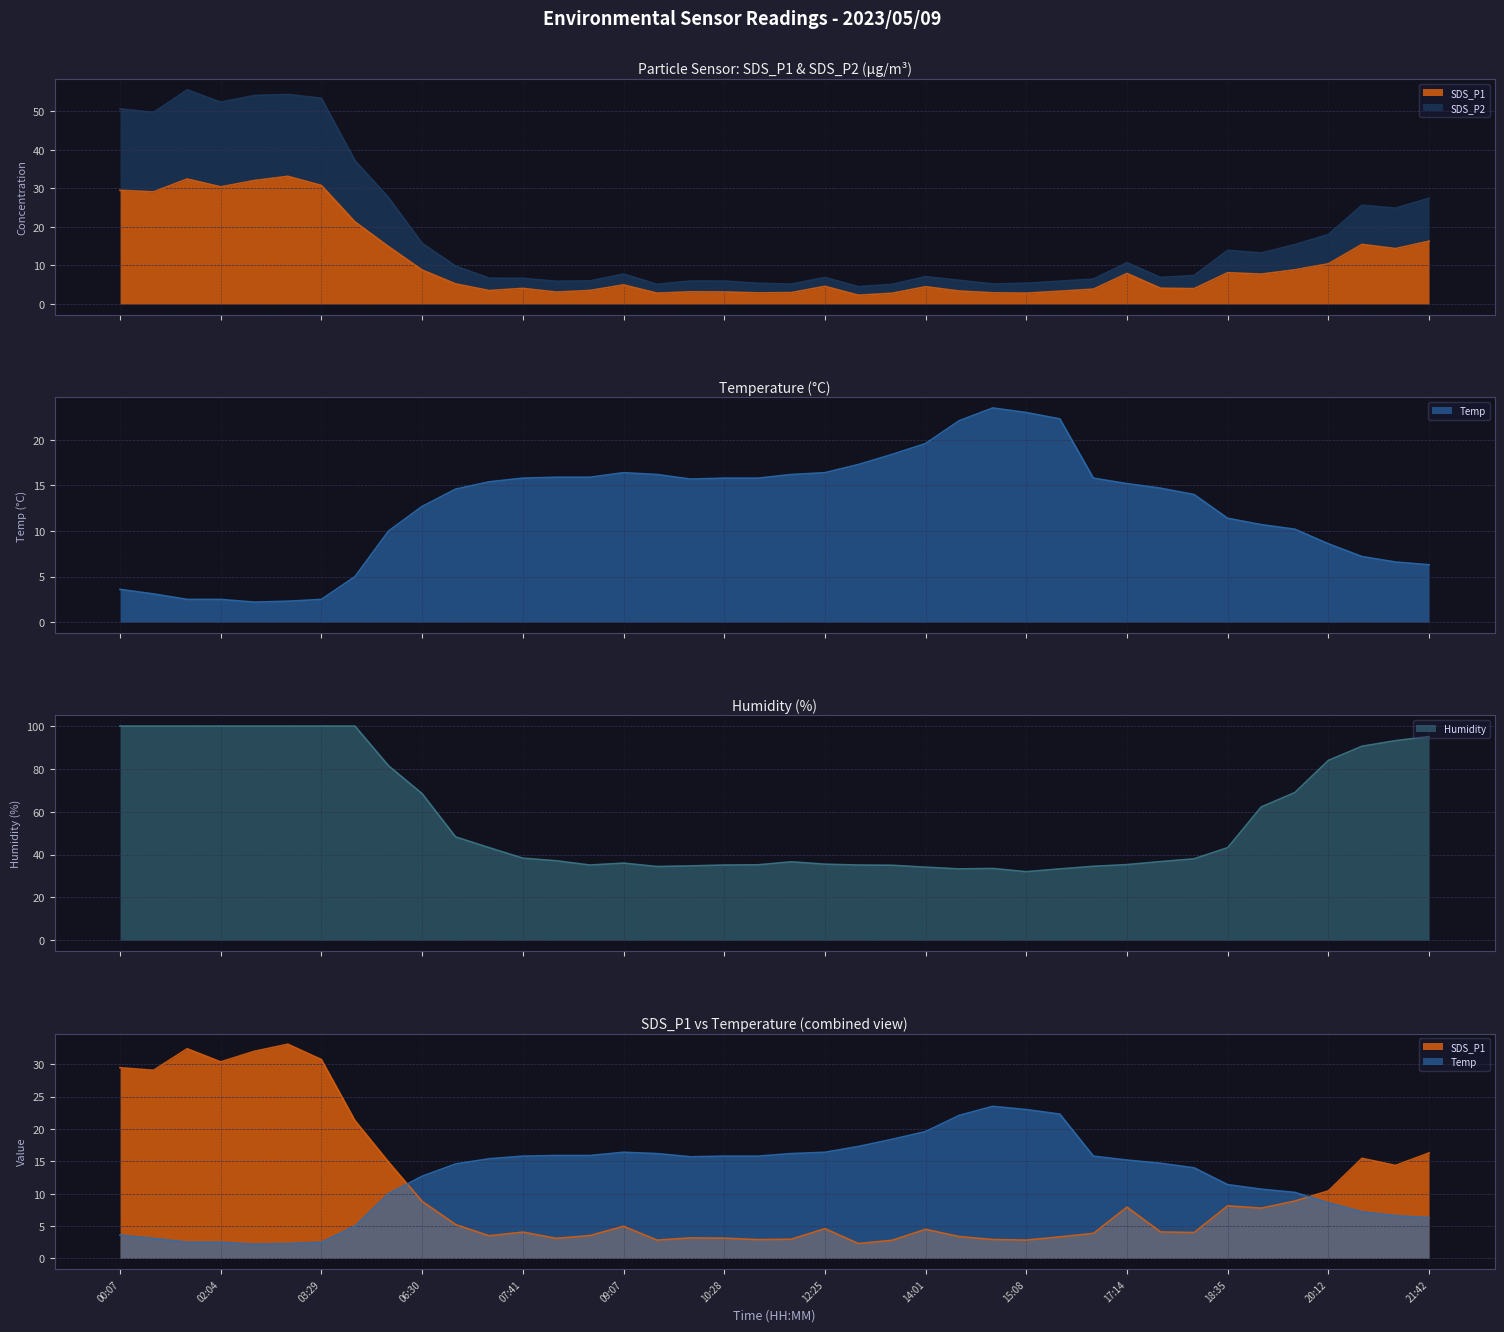

Rank the series by their maximum value, from lowest to highest.

Temp, SDS_P1, SDS_P2, Humidity